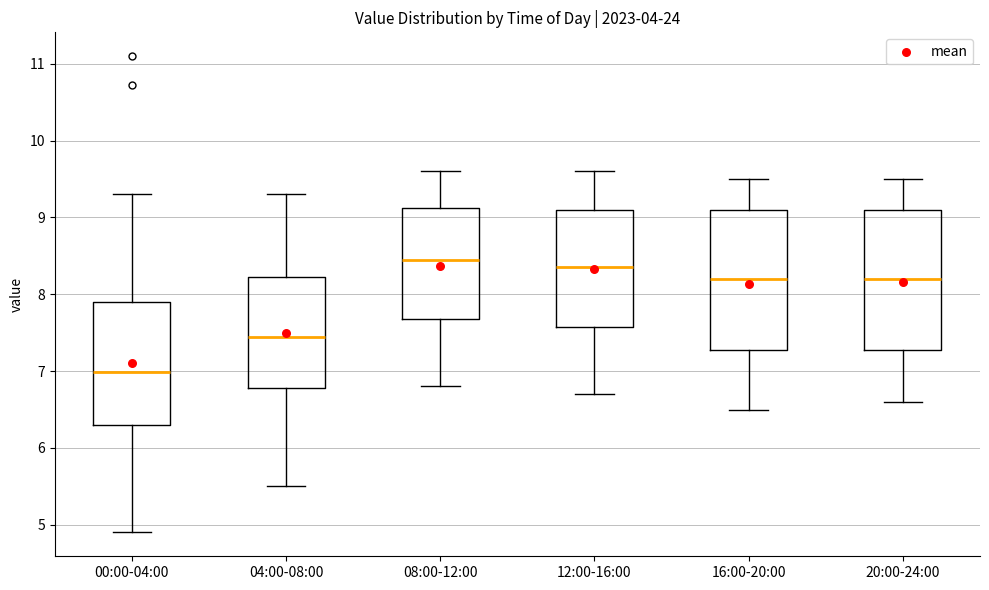

Reading left to right, transcribe this box plot: for each box, give where its median line is, the range the box spans, and where its two whiskers end, as read against the y-axis. The values are not printed on the chart, so give them approximately, as read against the axis.

00:00-04:00: median 7.0, box 6.3 to 7.9, whiskers 4.9 to 9.3
04:00-08:00: median 7.5, box 6.8 to 8.2, whiskers 5.5 to 9.3
08:00-12:00: median 8.5, box 7.7 to 9.1, whiskers 6.8 to 9.6
12:00-16:00: median 8.4, box 7.6 to 9.1, whiskers 6.7 to 9.6
16:00-20:00: median 8.2, box 7.3 to 9.1, whiskers 6.5 to 9.5
20:00-24:00: median 8.2, box 7.3 to 9.1, whiskers 6.6 to 9.5